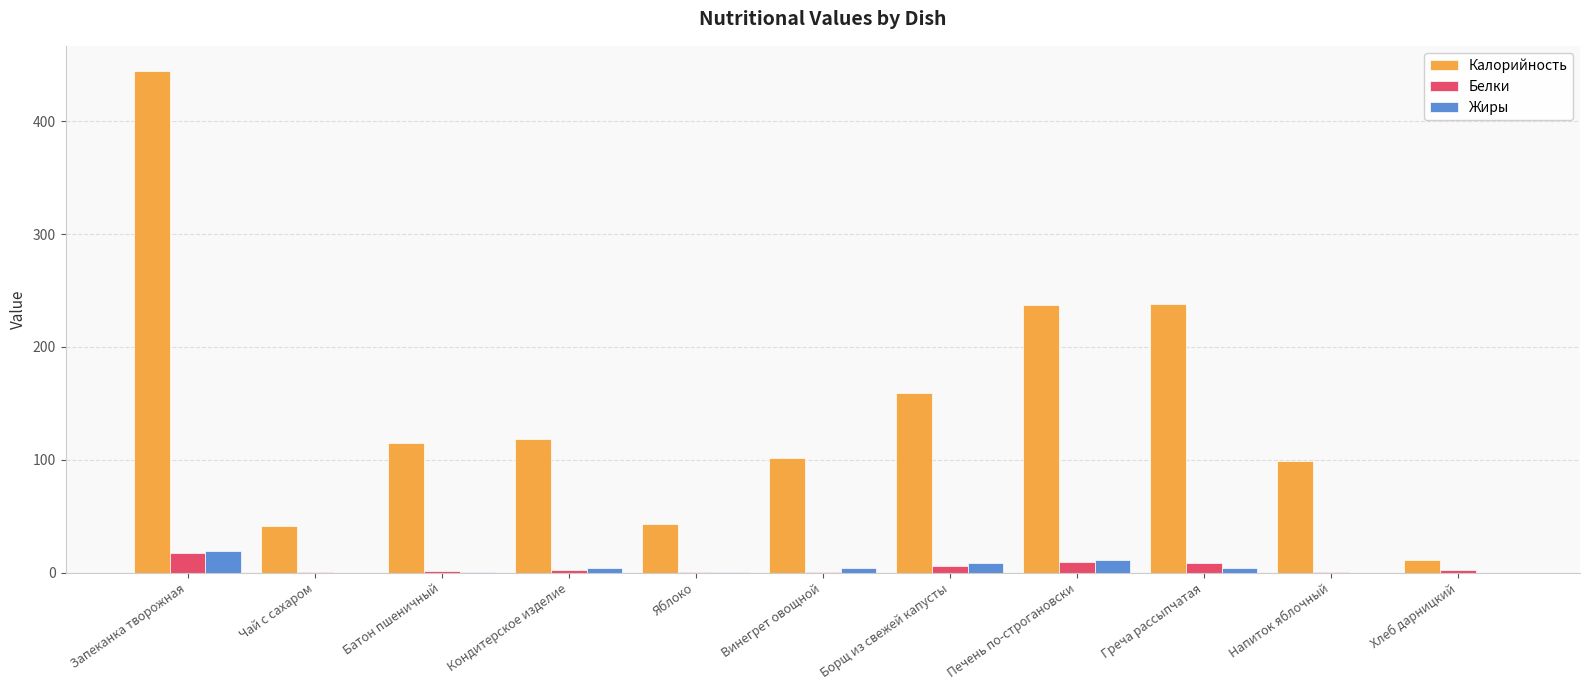

At which label does Калорийность reach its peak?

Запеканка творожная